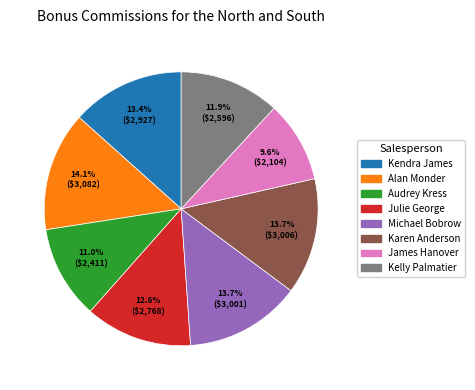

Is it true that Kelly Palmatier is 12% of the pie?

True